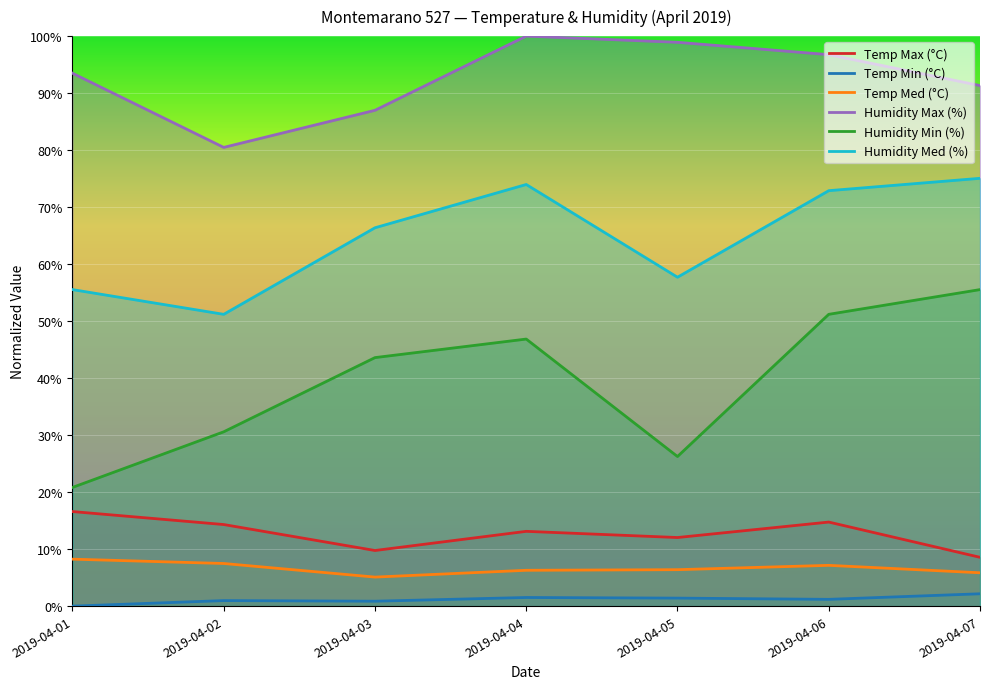

Between 2019-04-02 and 2019-04-06, which series saw the biggest shift?

Humidity Med (%)